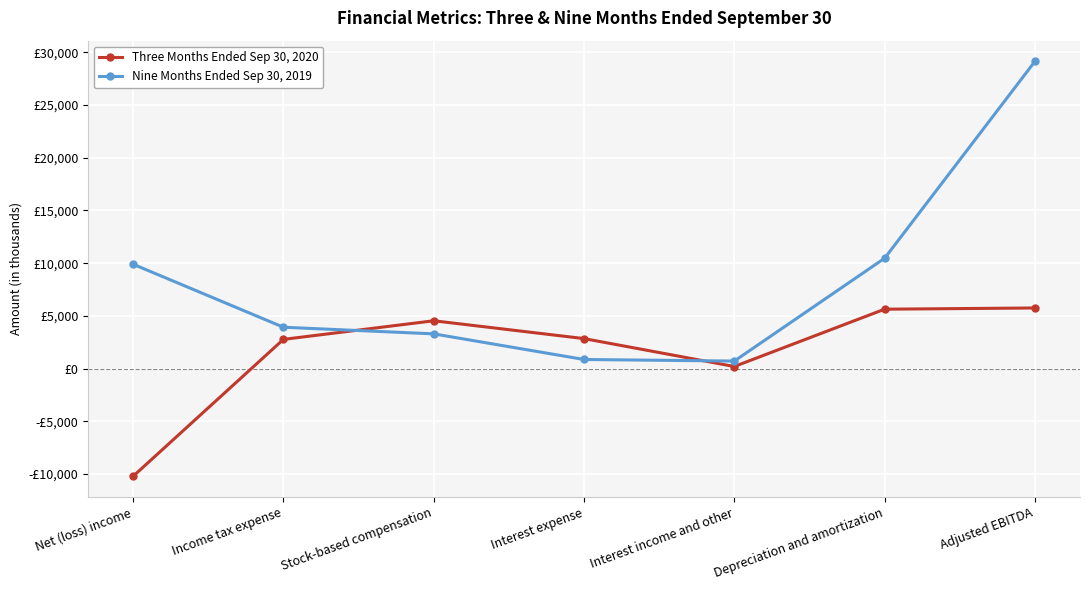

What is the label of the 7th point from the left?

Adjusted EBITDA